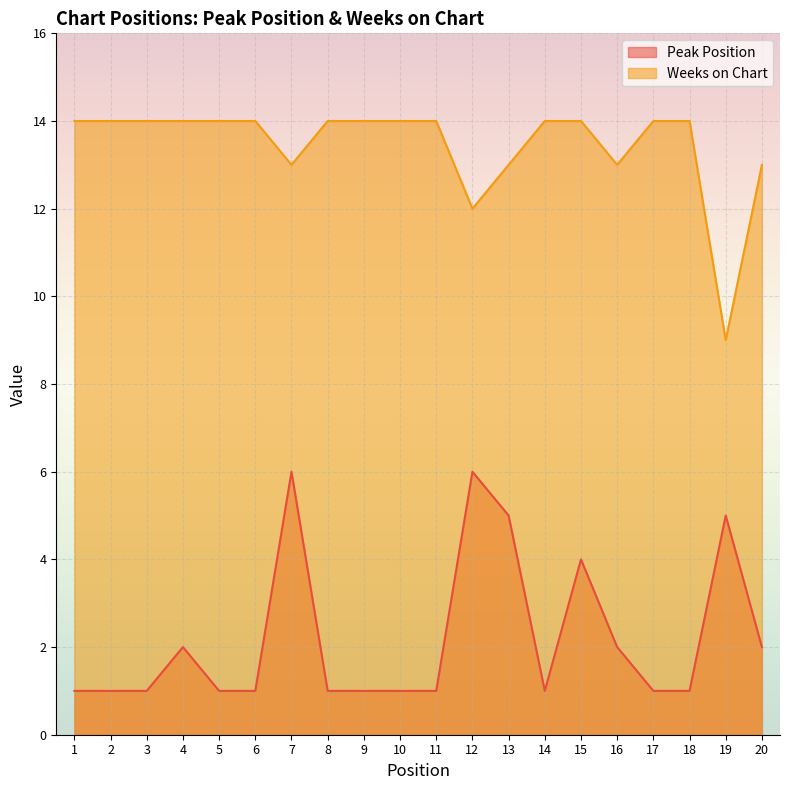

How many series are shown in this chart?

2